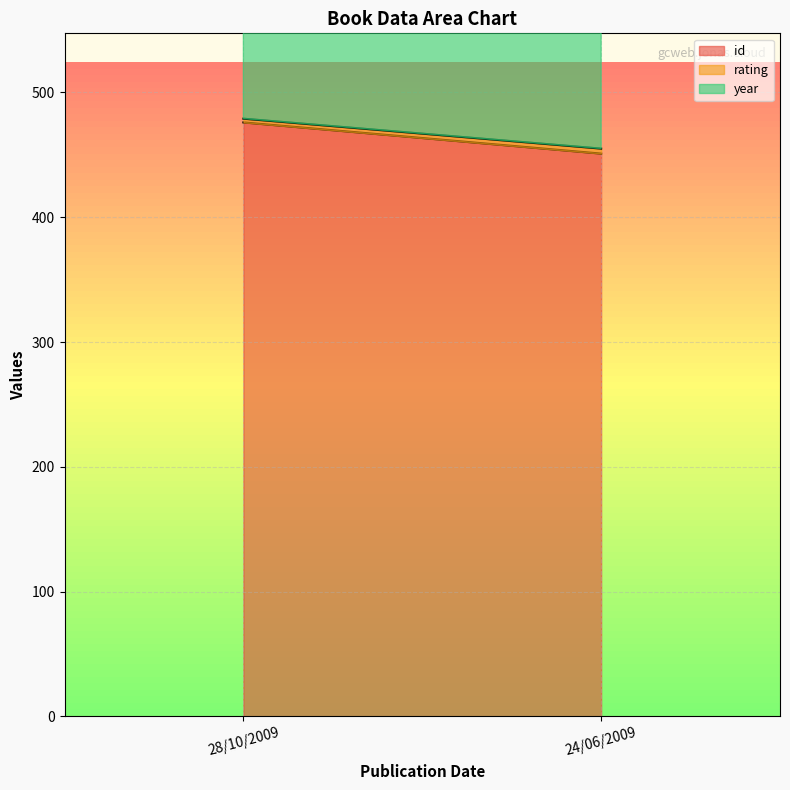

Which series has the widest spread of values?

id